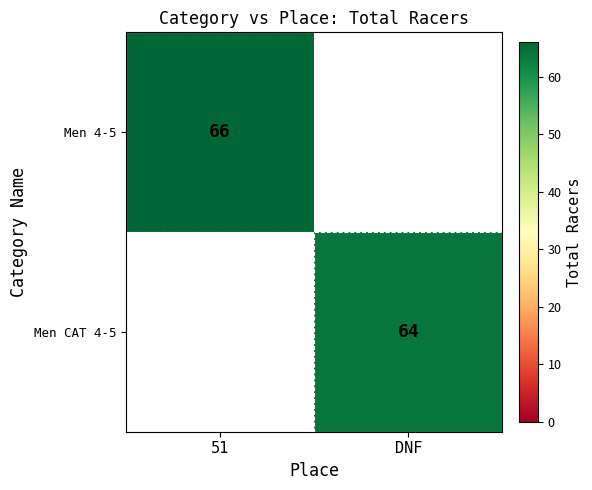

Is it true that Men 4-5 equals 66 at 51?

True